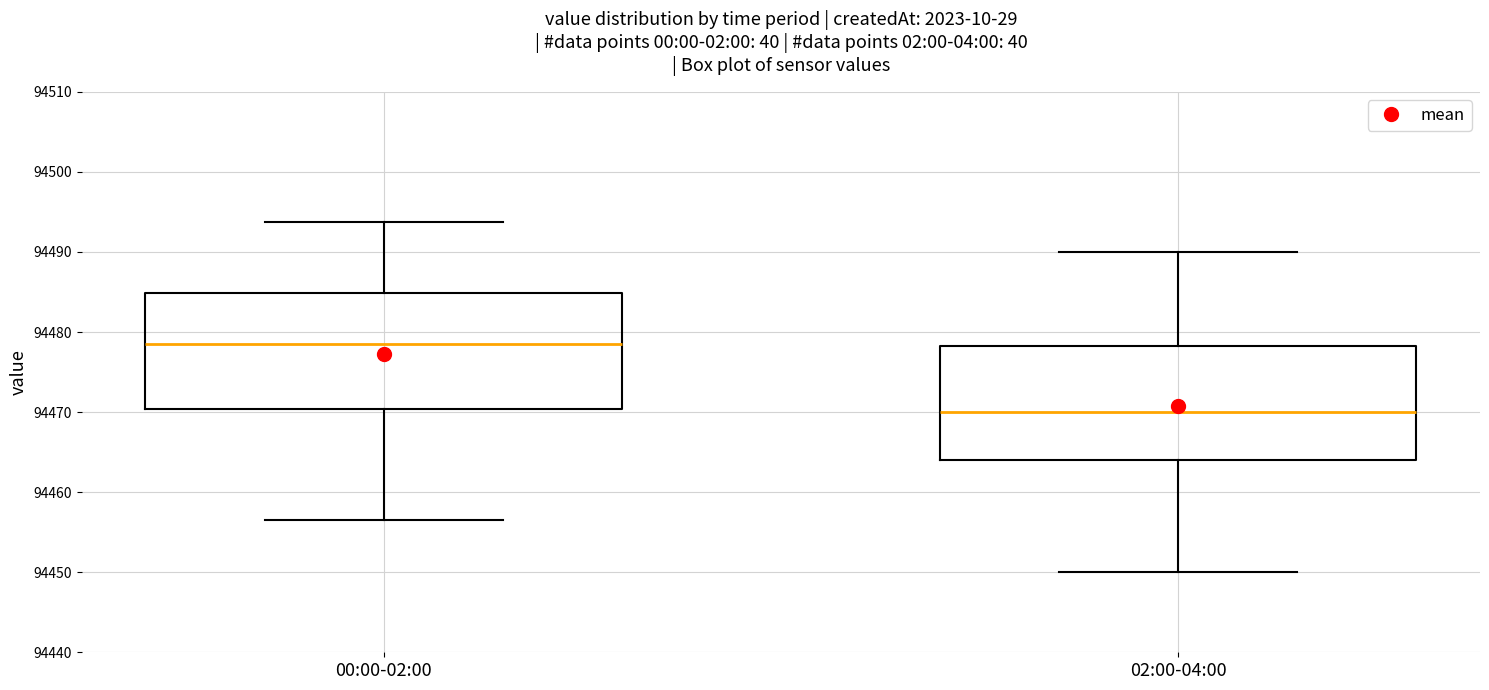

Which box has the highest median line?

00:00-02:00